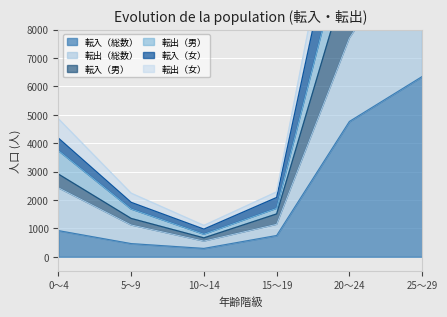

Which category has the highest value across all series?

25～29